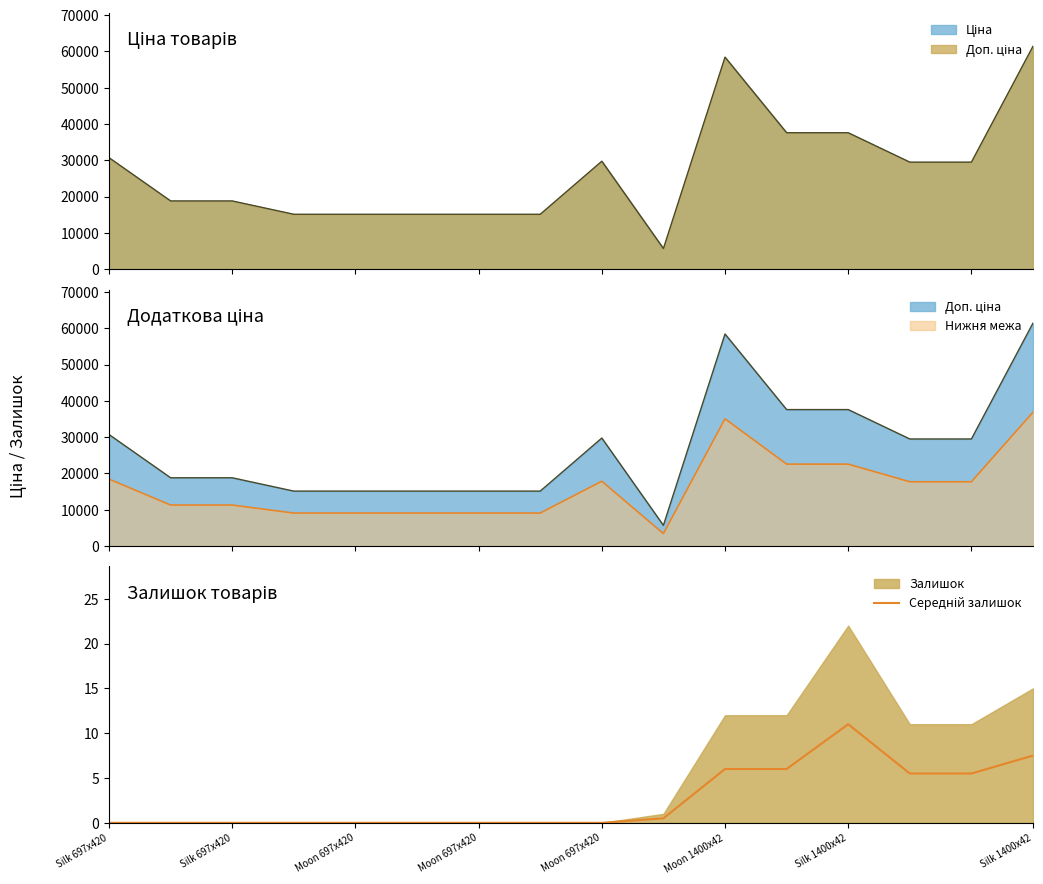

At which label is the value closest to 5?

13